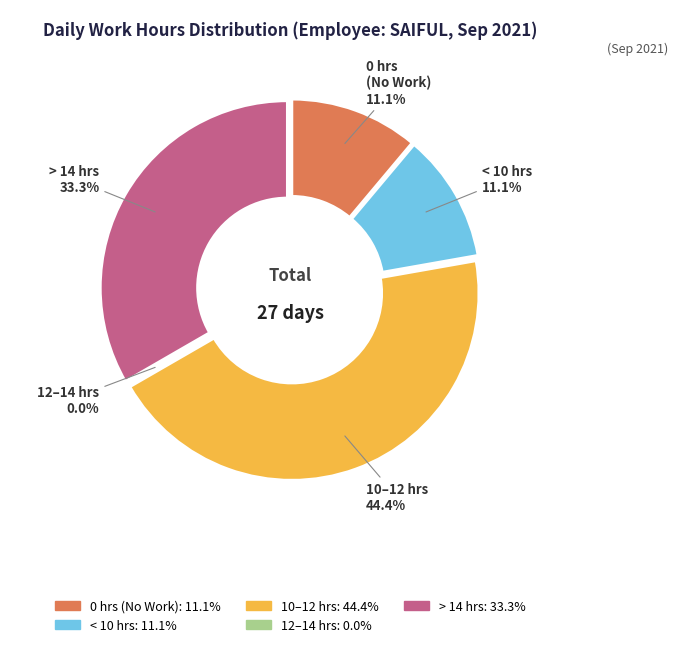

Is the sum of 12 and 4 greater than half?

No